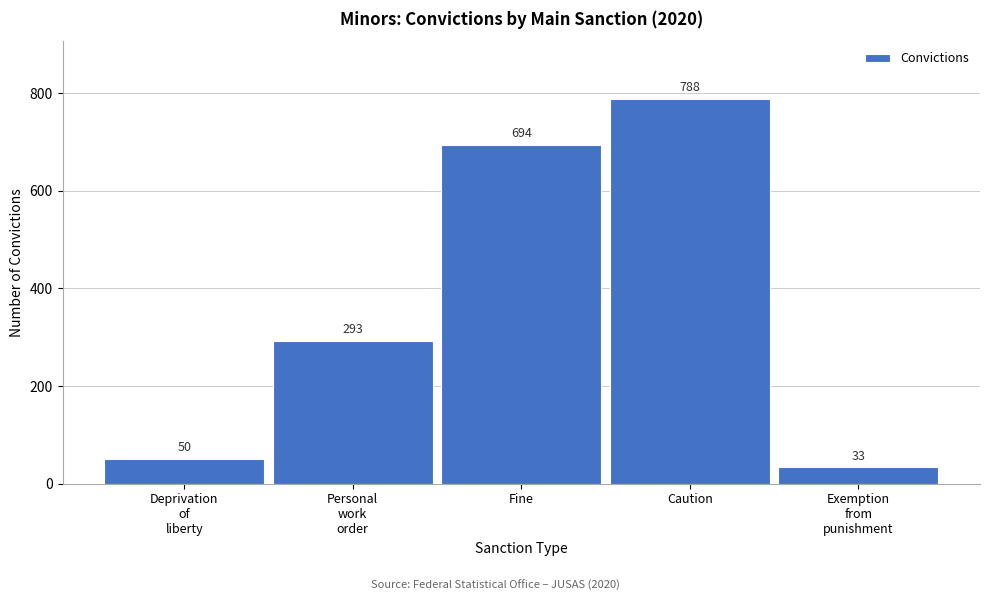

Reading left to right, list all the values displayed in this chart.

50	293	694	788	33